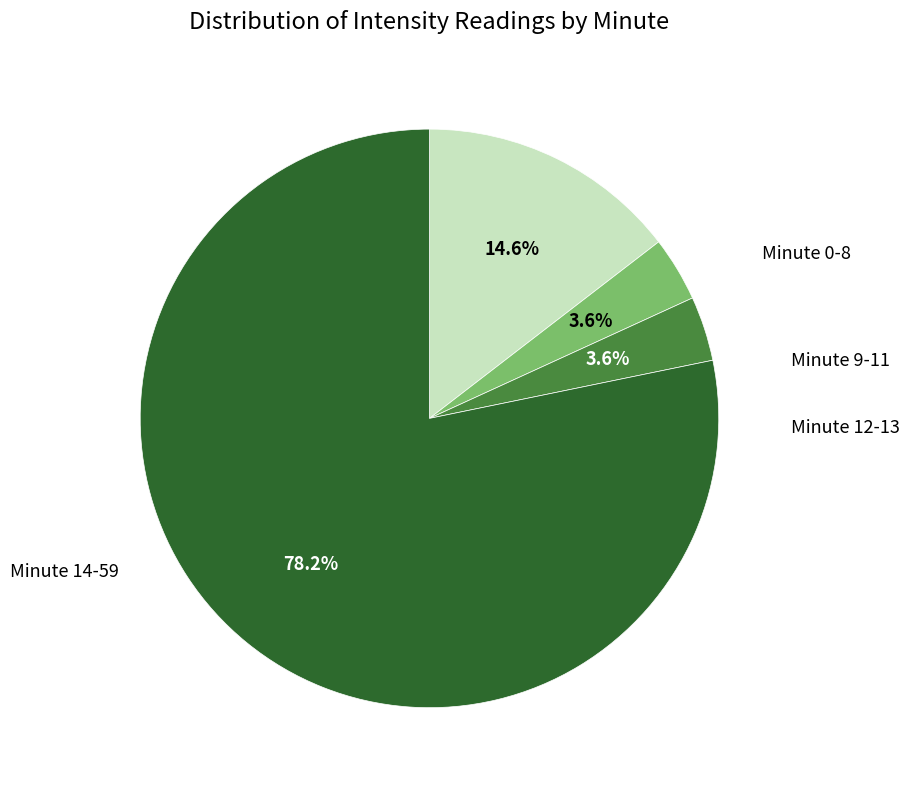

Does any single category account for the majority?

Yes